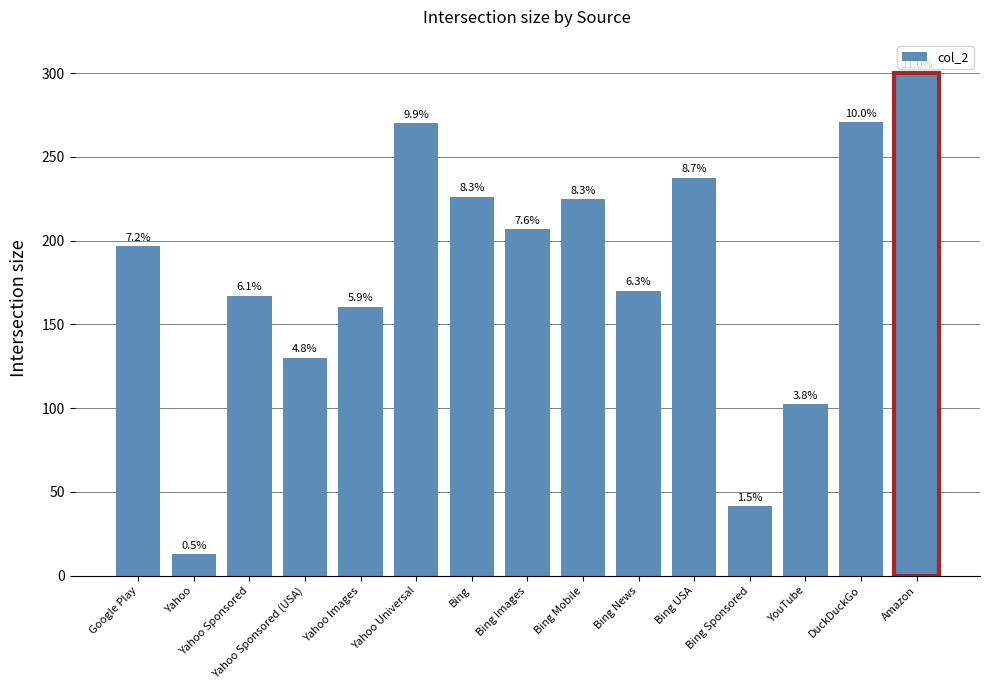

How many data points does each series have?

15